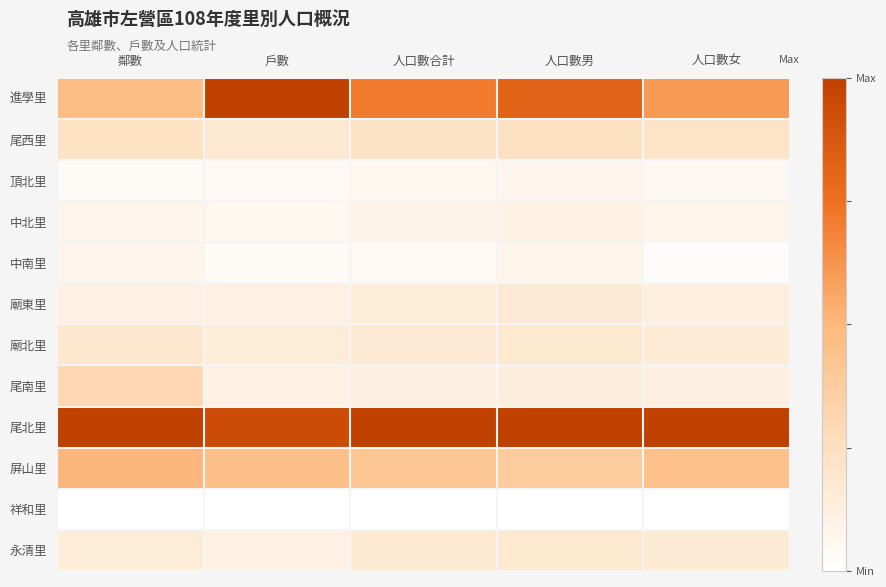

Which series has the largest total across all categories?

尾北里